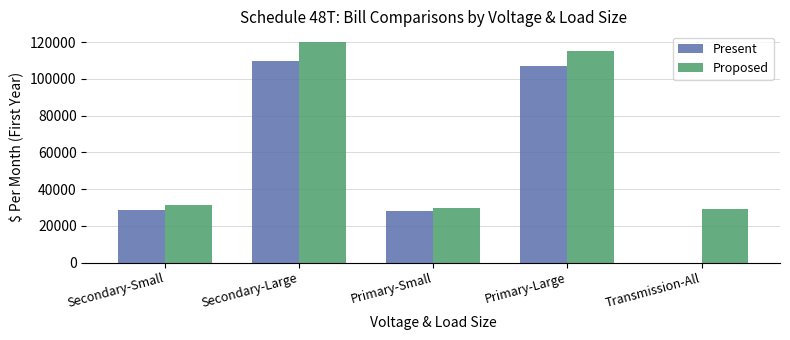

What value does the Present series have at Primary-Small?

27851.0